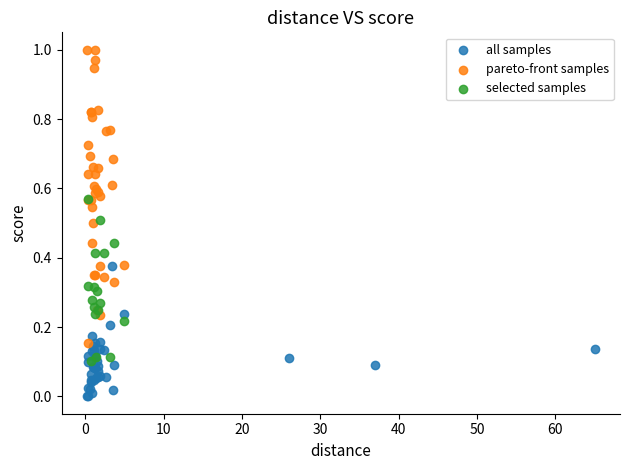

Which series contains the lowest Y value?

all samples